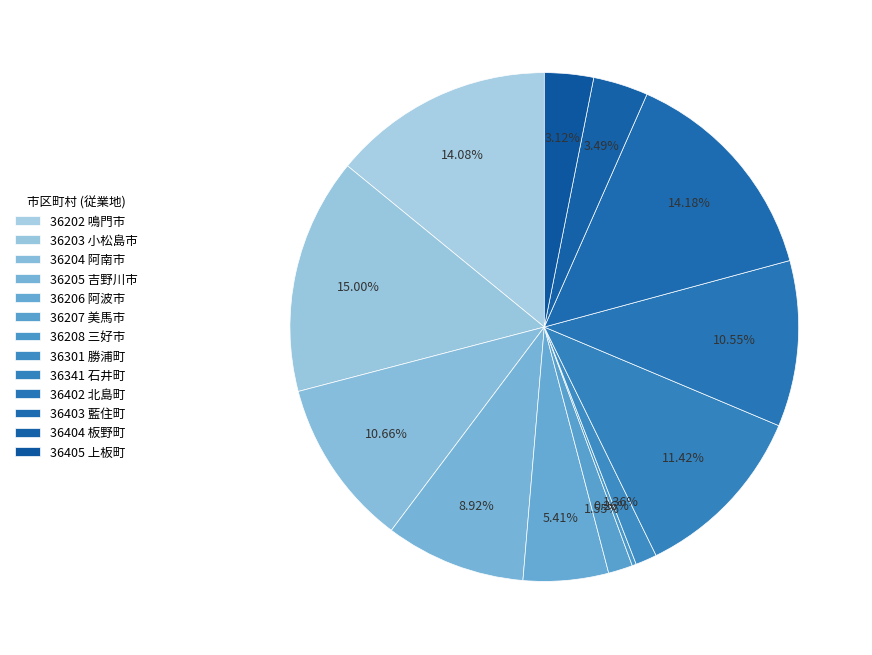

To the nearest percent, what is the difference between the 36203 小松島市 and 36341 石井町 slice percentages?

4%